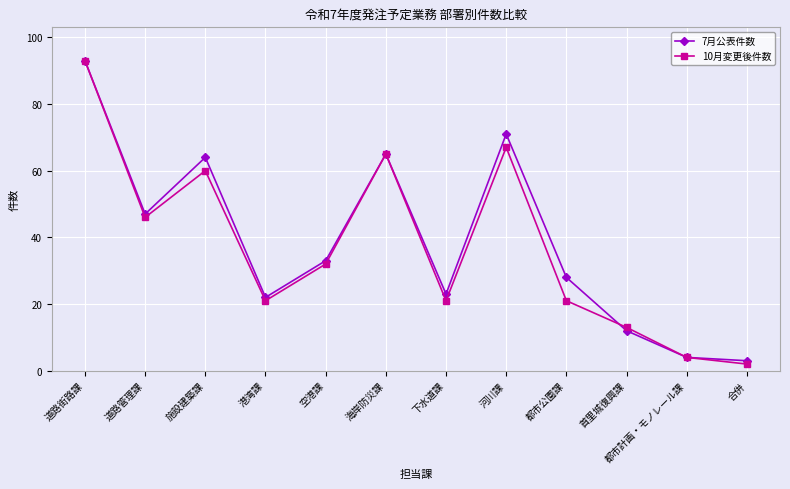

Reading left to right, list all the values displayed in this chart.

7月公表件数: 93	47	64	22	33	65	23	71	28	12	4	3
10月変更後件数: 93	46	60	21	32	65	21	67	21	13	4	2